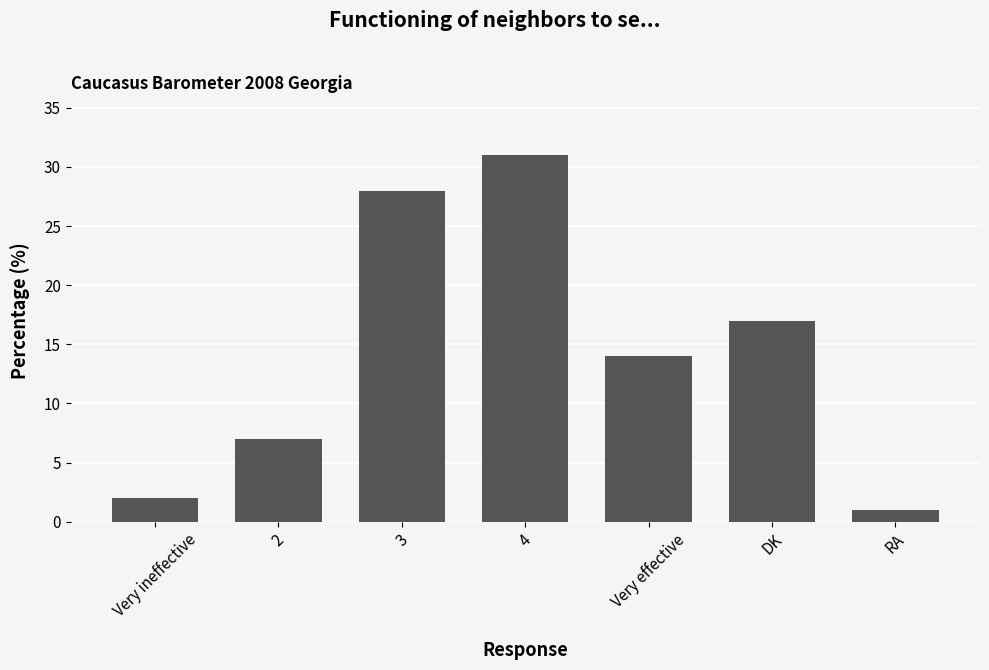

True or false: the data shows 7 at 2.

True